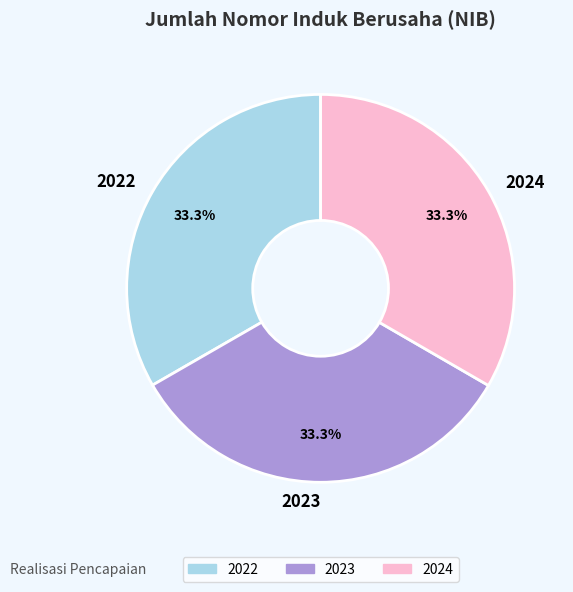

How many slices are in this pie chart?

3